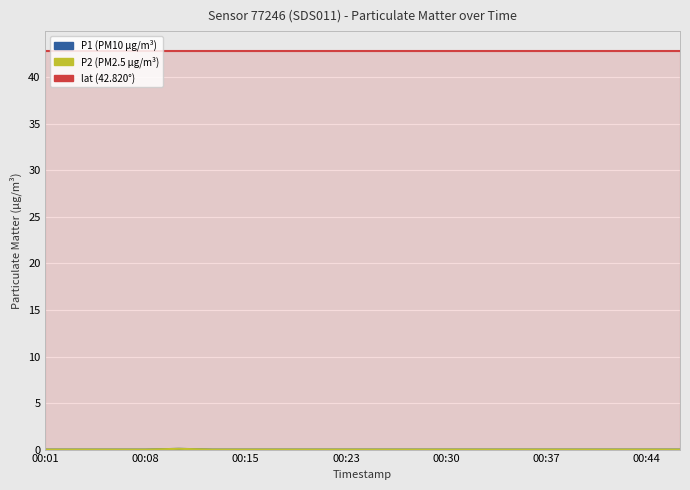

What is the maximum value for lat?

42.8